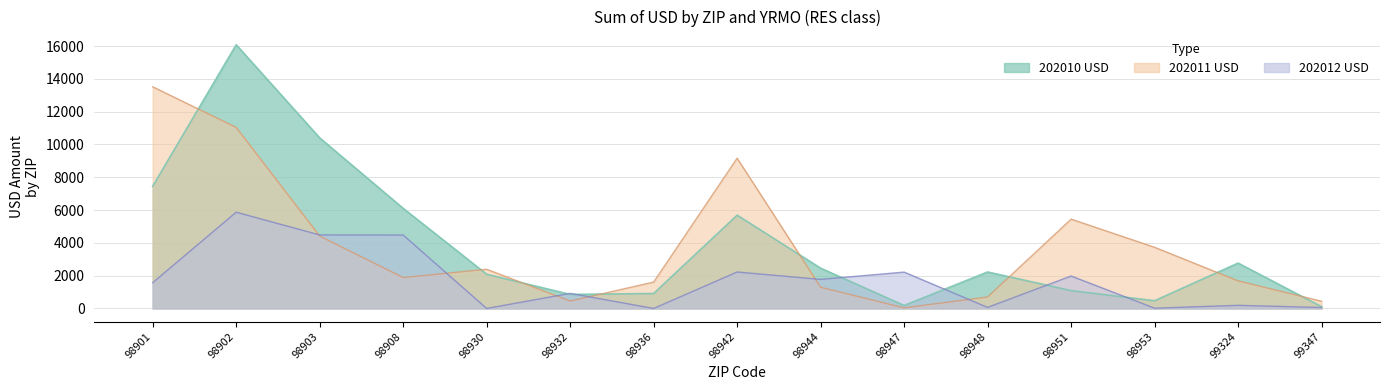

At which category is the sum across all series the highest?

98902